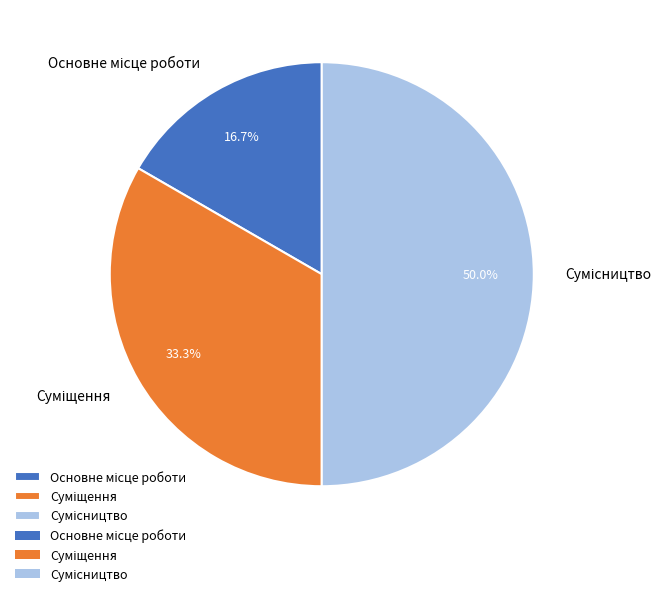

How many segments does this pie chart have?

3